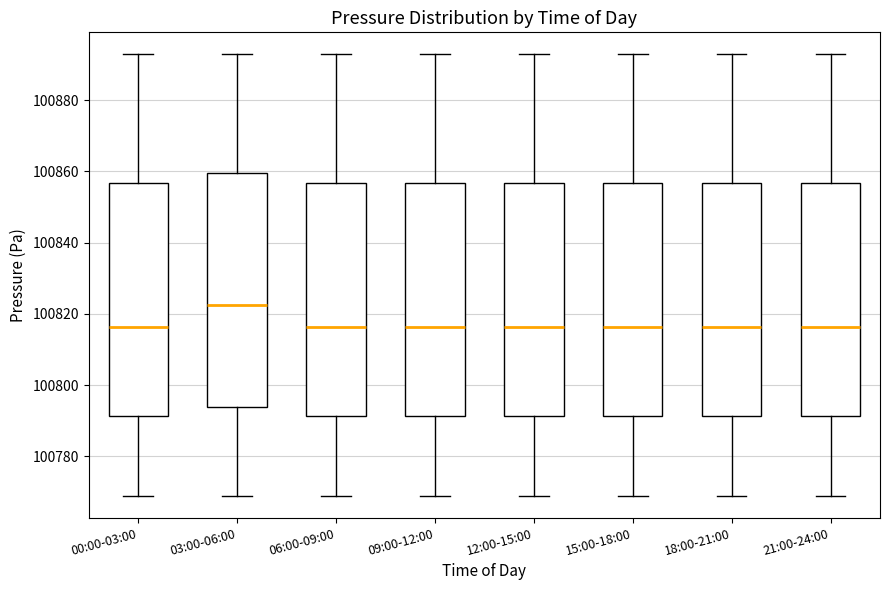

Reading left to right, read every box against the y-axis: the position of its median line, the range the box covers, and the ends of its whiskers. The values are not printed on the chart, so give them approximately, as read against the axis.

00:00-03:00: median 100816, box 100792 to 100856, whiskers 100768 to 100892
03:00-06:00: median 100822, box 100794 to 100860, whiskers 100768 to 100892
06:00-09:00: median 100816, box 100792 to 100856, whiskers 100768 to 100892
09:00-12:00: median 100816, box 100792 to 100856, whiskers 100768 to 100892
12:00-15:00: median 100816, box 100792 to 100856, whiskers 100768 to 100892
15:00-18:00: median 100816, box 100792 to 100856, whiskers 100768 to 100892
18:00-21:00: median 100816, box 100792 to 100856, whiskers 100768 to 100892
21:00-24:00: median 100816, box 100792 to 100856, whiskers 100768 to 100892